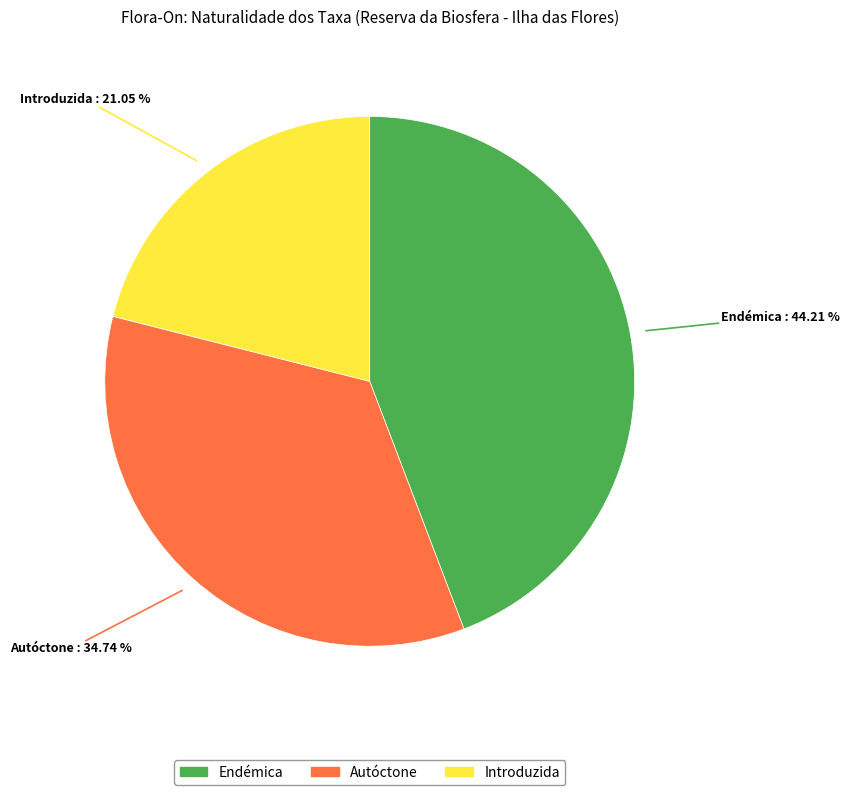

Rank the categories by value from lowest to highest.

Introduzida, Autóctone, Endémica